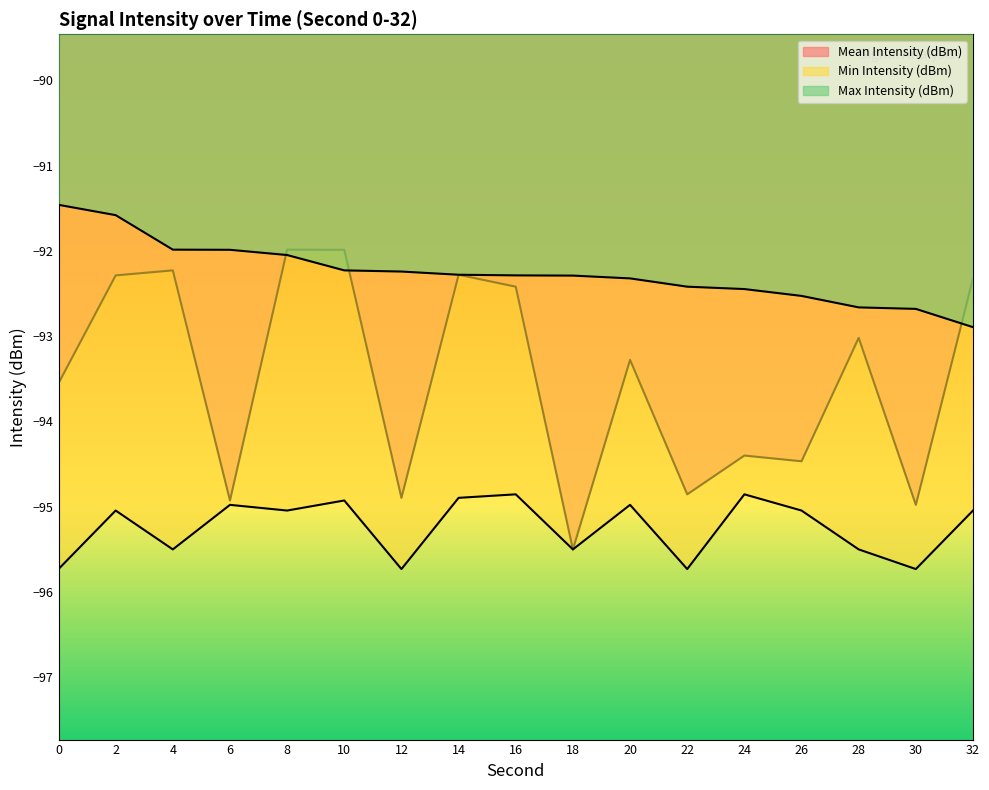

True or false: Mean Intensity (dBm) has more than 1 interior local peaks.

True